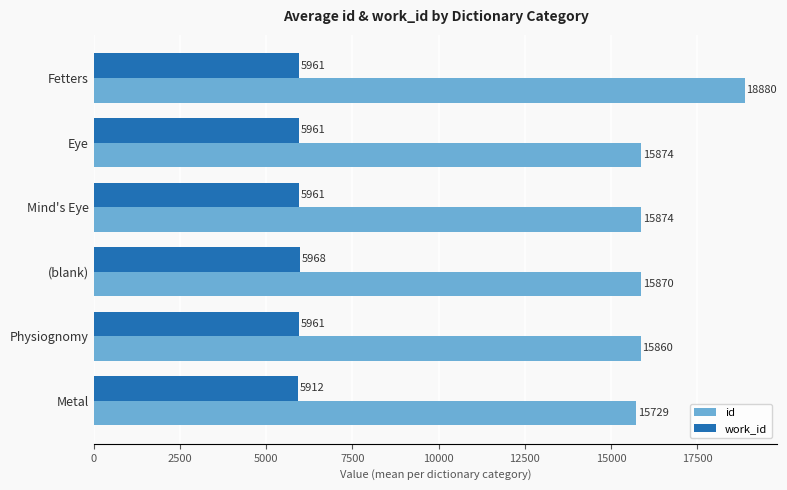

List the series in order of their peak value, lowest first.

work_id, id